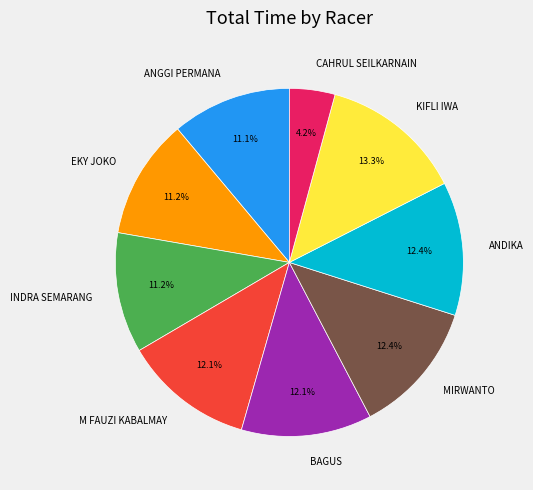

Approximately how many times larger is the value at INDRA SEMARANG compared to KIFLI IWA?

0.8